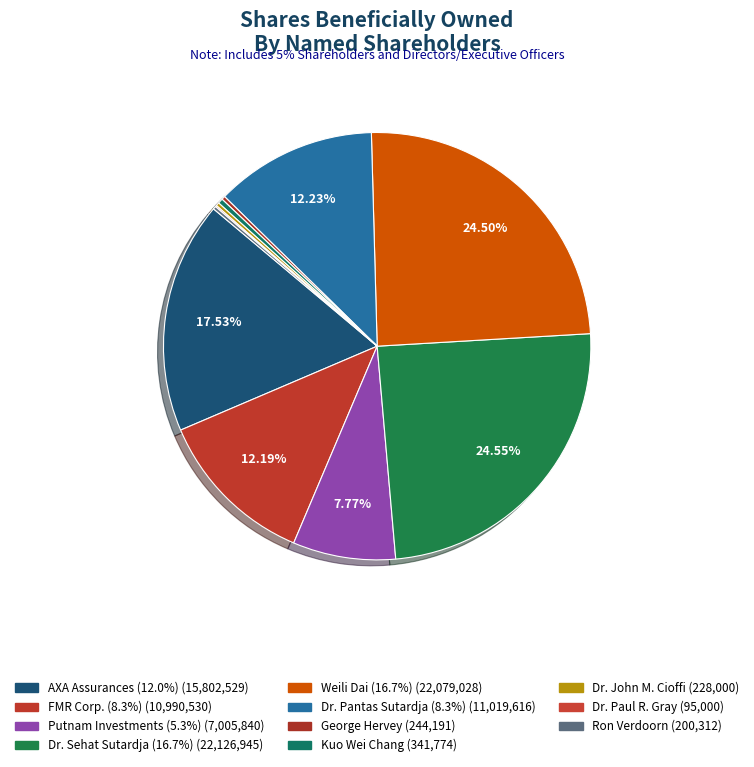

True or false: Ron Verdoorn accounts for 0% of the total.

True